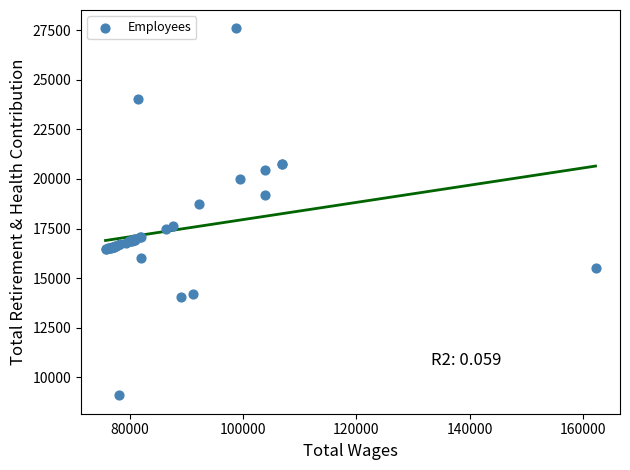

What Y value in the scatter plot is closest to 18342?

18754